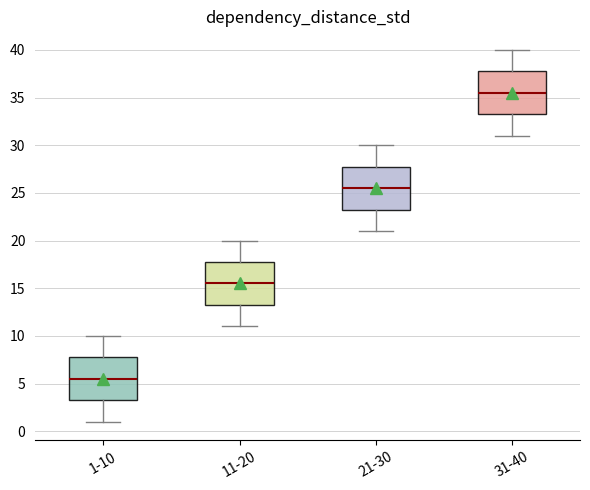

Reading left to right, transcribe this box plot: for each box, give where its median line is, the range the box spans, and where its two whiskers end, as read against the y-axis. The values are not printed on the chart, so give them approximately, as read against the axis.

1-10: median 5.5, box 3.5 to 8.0, whiskers 1.0 to 10.0
11-20: median 15.5, box 13.5 to 18.0, whiskers 11.0 to 20.0
21-30: median 25.5, box 23.5 to 28.0, whiskers 21.0 to 30.0
31-40: median 35.5, box 33.5 to 38.0, whiskers 31.0 to 40.0